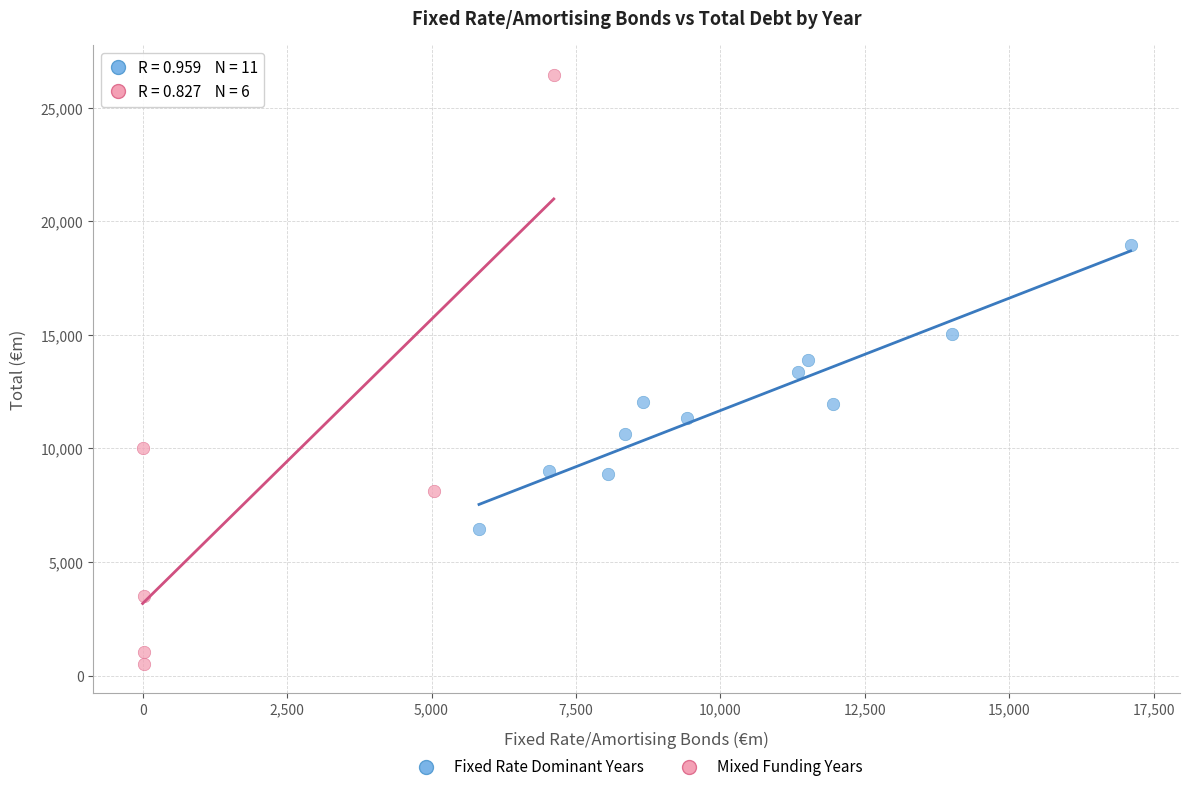

Which series reaches the maximum Y coordinate?

Mixed Funding Years